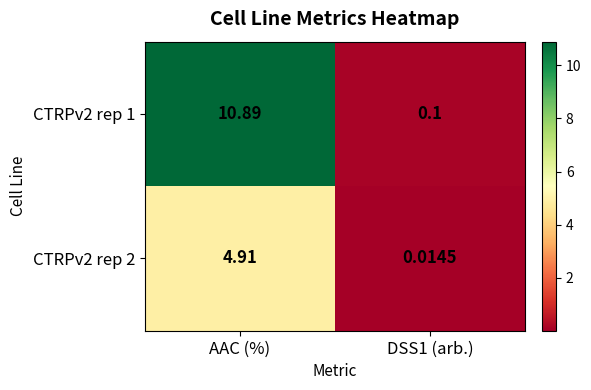

Where does the CTRPv2 rep 2 series first go above 4?

AAC (%)